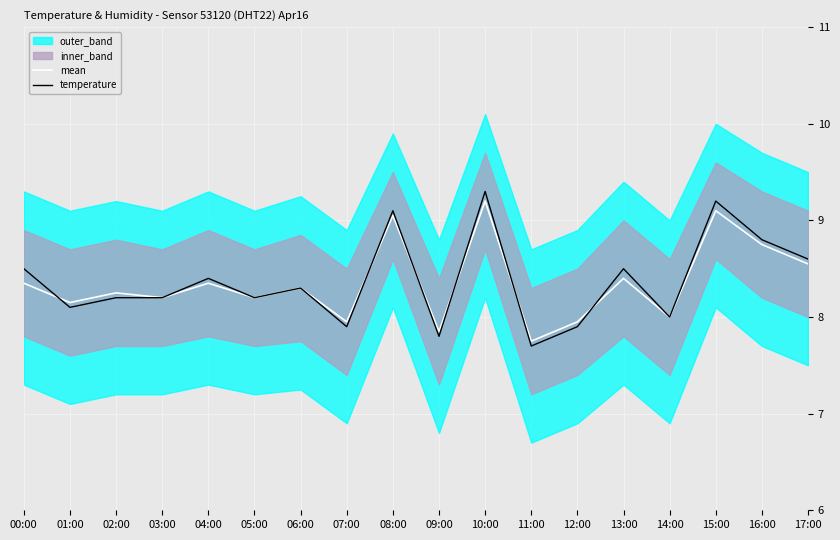

At which category is the sum across all series the highest?

10:00